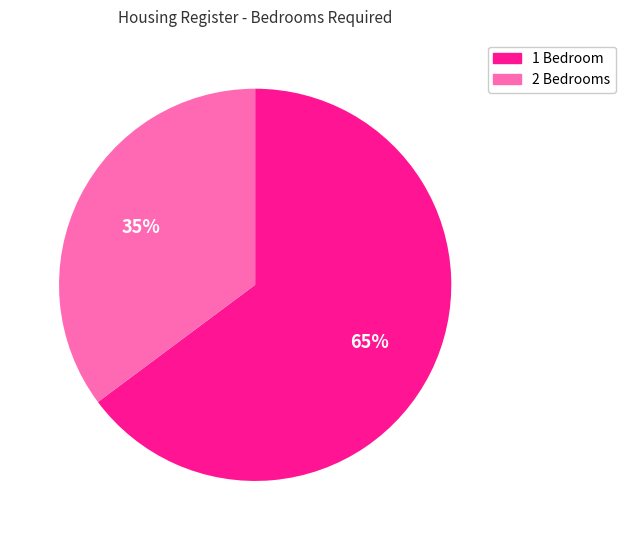

Is the sum of 1 Bedroom and 2 Bedrooms greater than half?

Yes